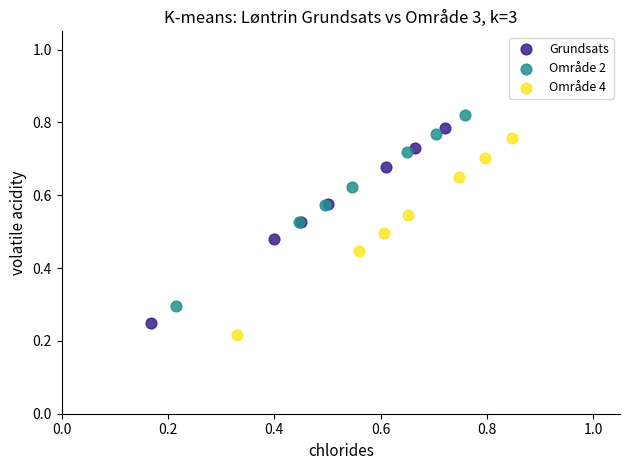

Which series reaches the maximum Y coordinate?

Område 2